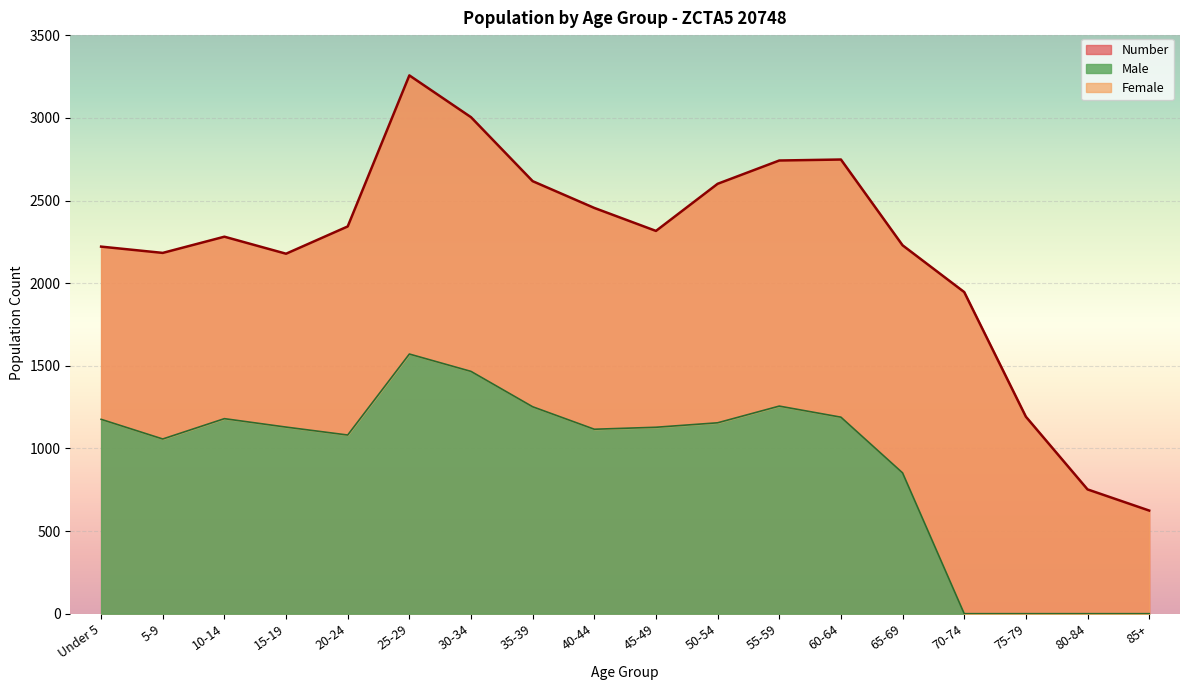

Is it true that Number equals 1449 at 55-59?

False